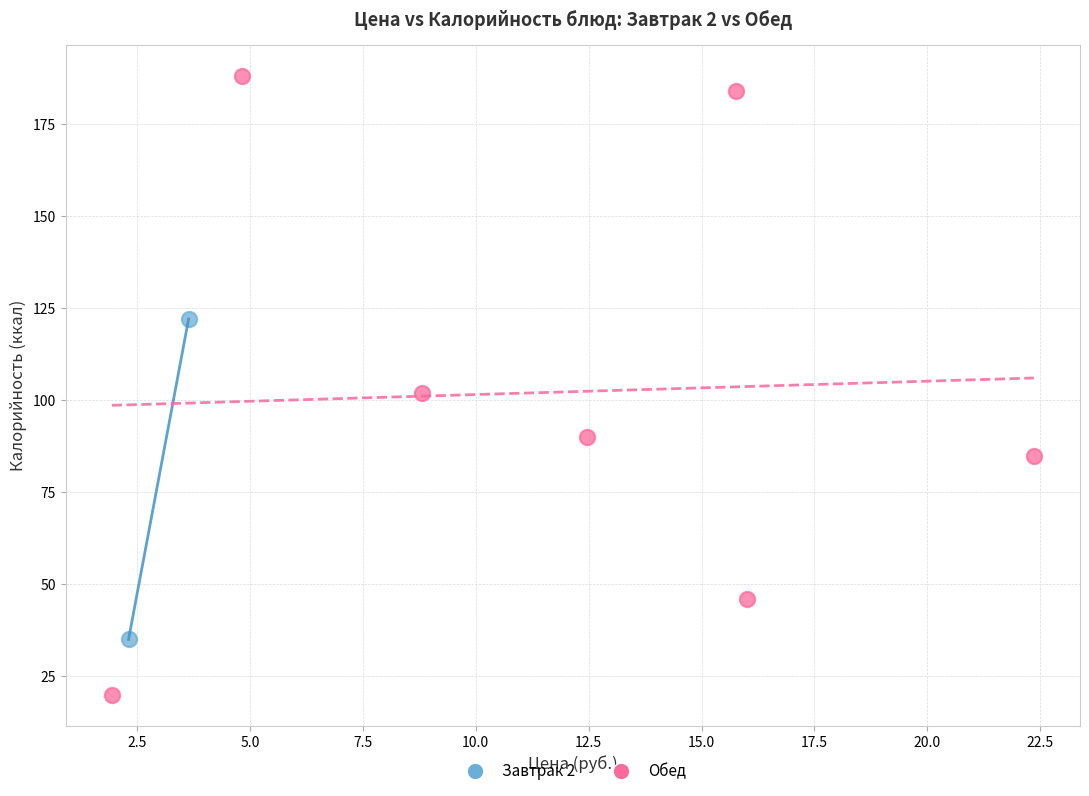

What are all the series names shown in the legend?

Завтрак 2, Обед